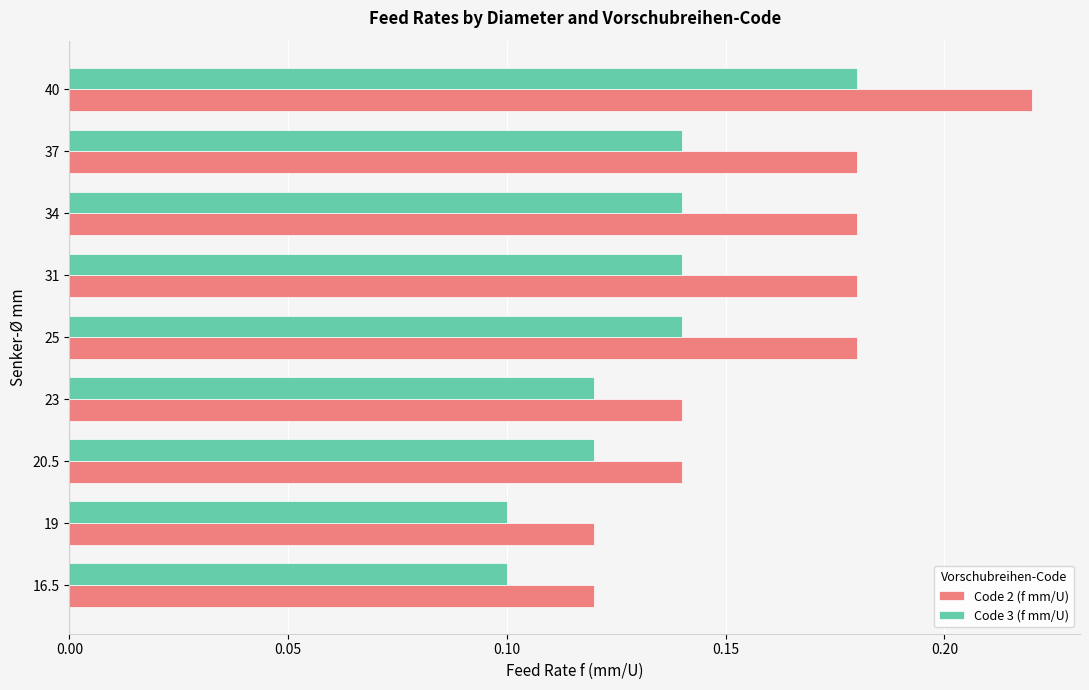

List the series in order of their peak value, lowest first.

Code 3 (f mm/U), Code 2 (f mm/U)